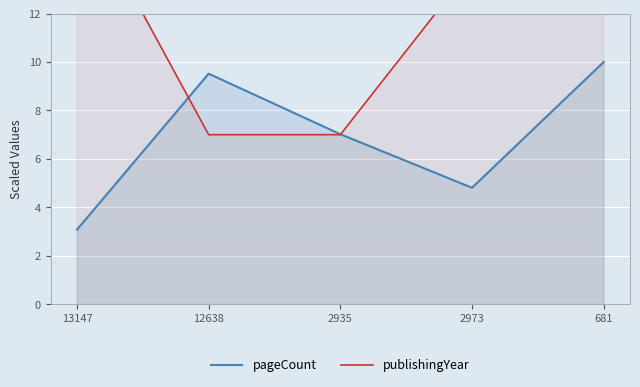

What is the label of the 5th point from the right?

13147